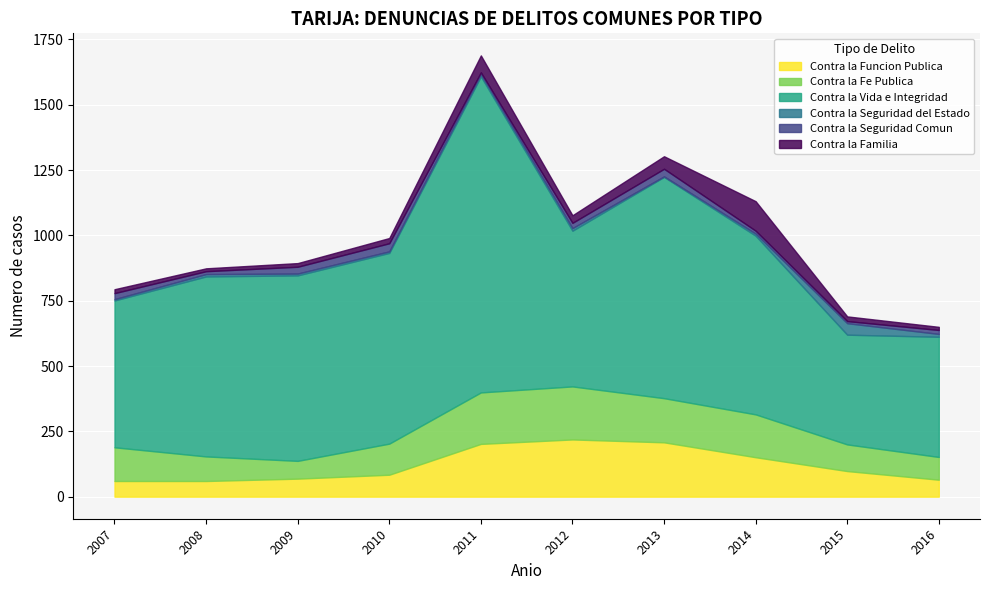

True or false: Contra la Funcion Publica and Contra la Familia intersect in this chart.

False